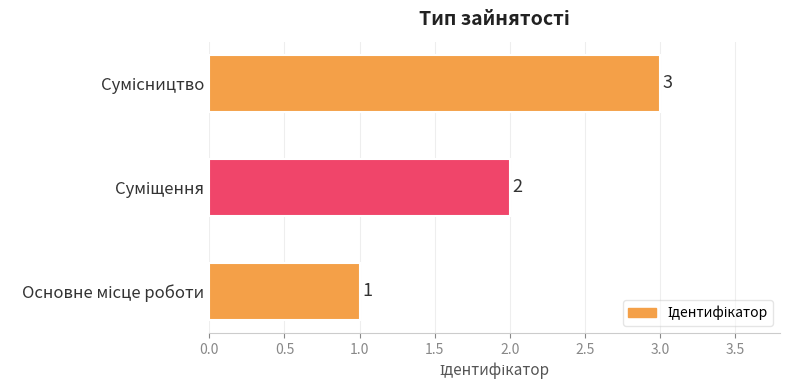

What is the greatest value displayed?

3